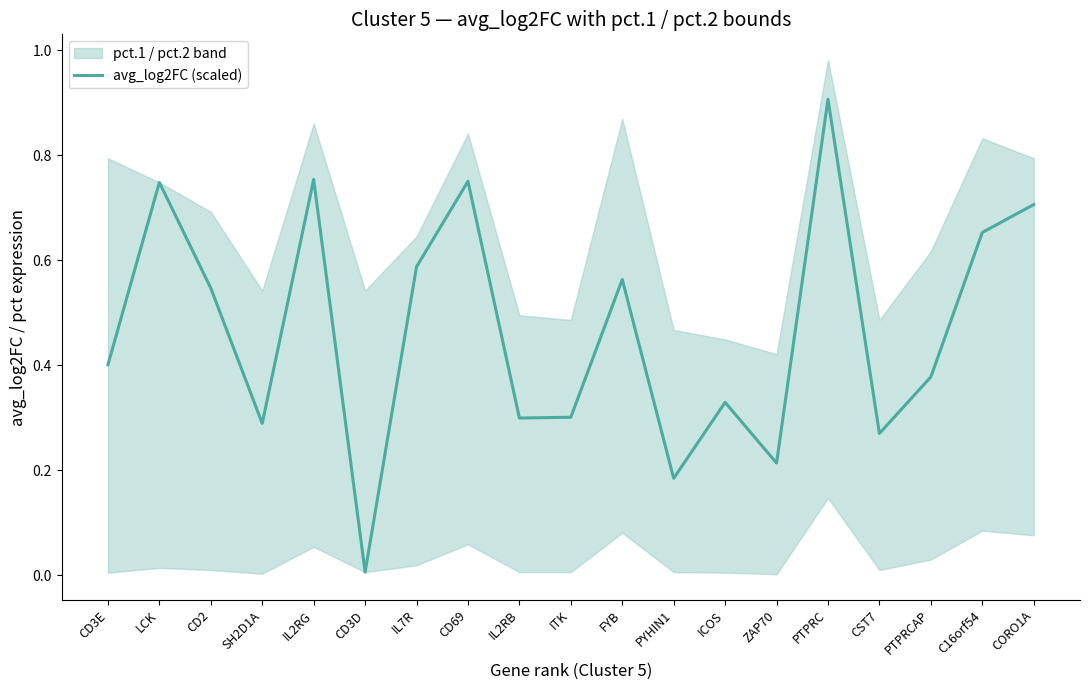

At which category does the data reach its first local valley?

SH2D1A